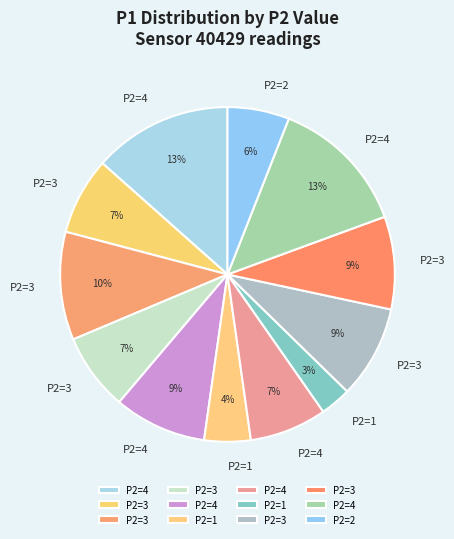

Which category has the biggest portion of the pie?

4